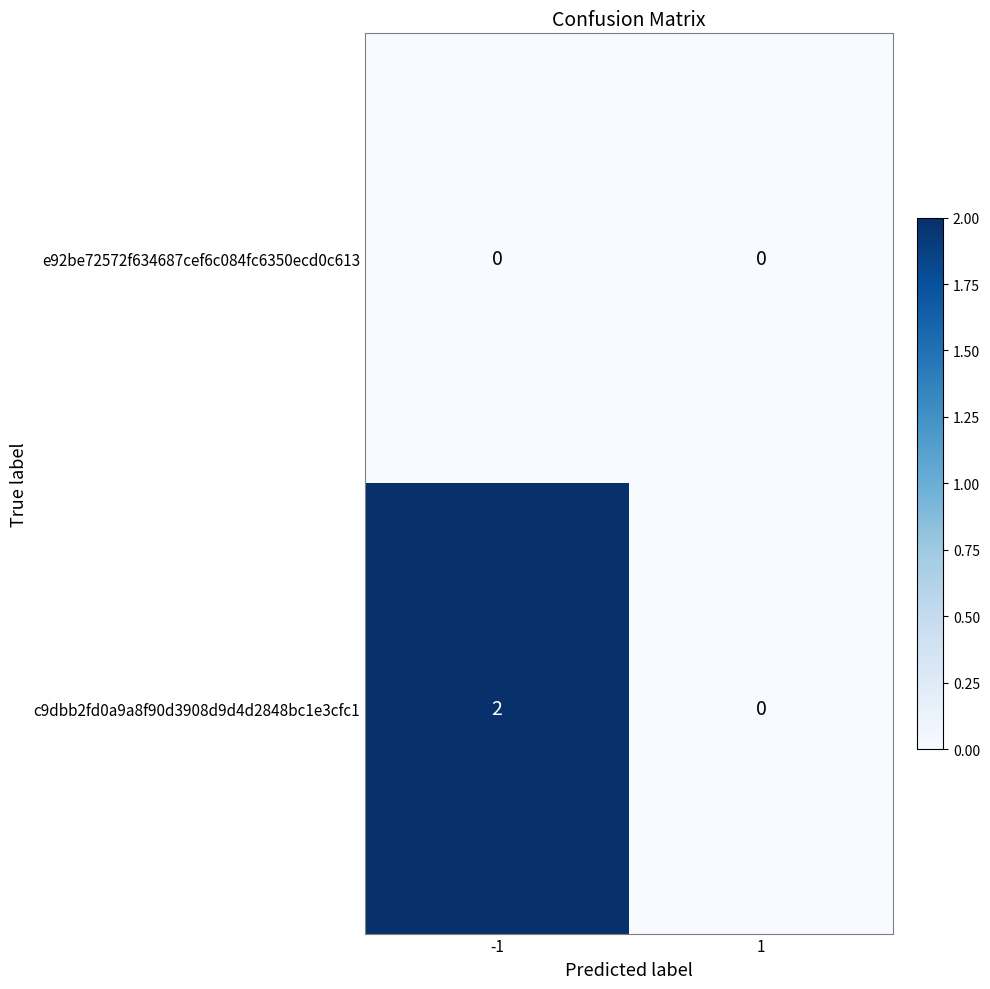

Is the value of c9dbb2fd0a9a8f90d3908d9d4d2848bc1e3cfc1 at -1 greater than the value of e92be72572f634687cef6c084fc6350ecd0c613 at -1?

Yes